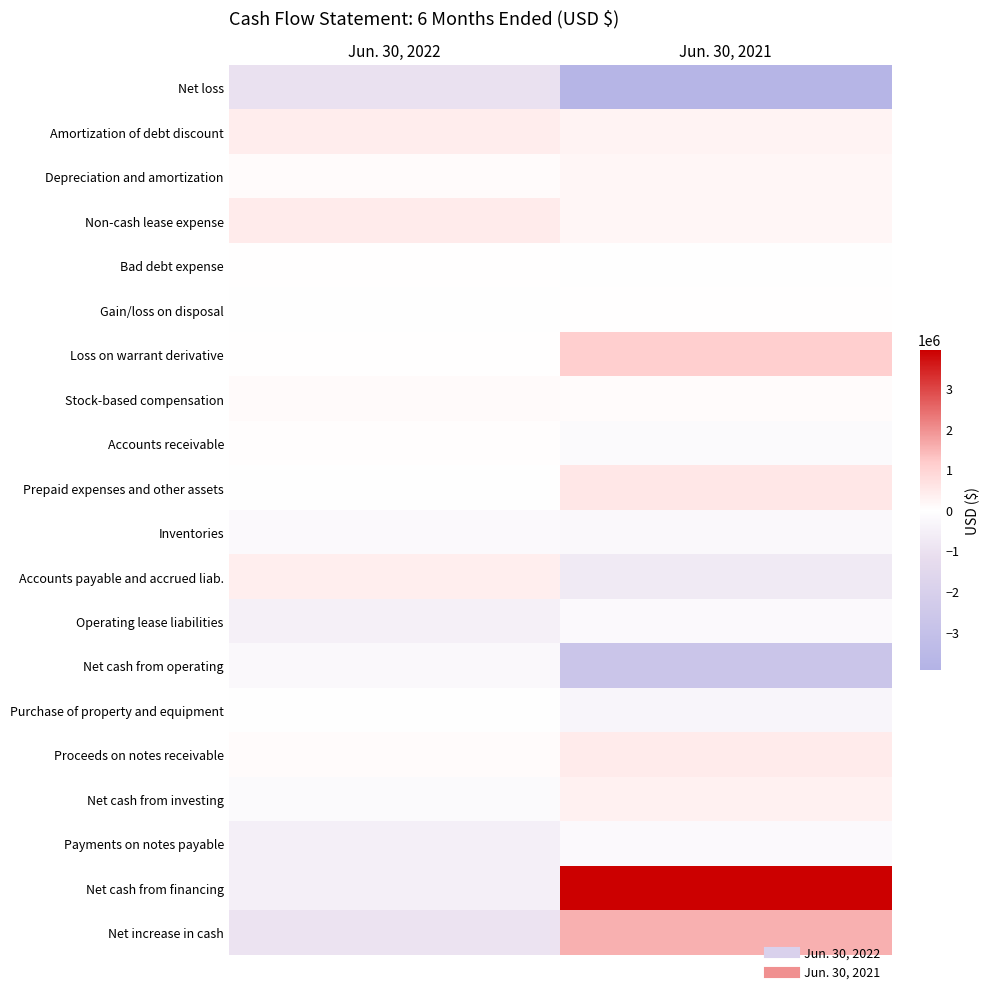

Reading left to right, list all the values displayed in this chart.

Net loss: Jun. 30, 2022=-1044004	Jun. 30, 2021=-3735321
Amortization of debt discount: Jun. 30, 2022=430942	Jun. 30, 2021=253790
Depreciation and amortization: Jun. 30, 2022=91855	Jun. 30, 2021=198988
Non-cash lease expense: Jun. 30, 2022=447766	Jun. 30, 2021=206900
Bad debt expense: Jun. 30, 2022=1156	Jun. 30, 2021=-21163
Gain/loss on disposal: Jun. 30, 2022=-13000	Jun. 30, 2021=2967
Loss on warrant derivative: Jun. 30, 2022=1406	Jun. 30, 2021=1095983
Stock-based compensation: Jun. 30, 2022=118501	Jun. 30, 2021=62284
Accounts receivable: Jun. 30, 2022=55972	Jun. 30, 2021=-175676
Prepaid expenses and other assets: Jun. 30, 2022=-25094	Jun. 30, 2021=529224
Inventories: Jun. 30, 2022=-207701	Jun. 30, 2021=-219184
Accounts payable and accrued liab.: Jun. 30, 2022=398802	Jun. 30, 2021=-712362
Operating lease liabilities: Jun. 30, 2022=-502090	Jun. 30, 2021=-185401
Net cash from operating: Jun. 30, 2022=-245489	Jun. 30, 2021=-2698971
Purchase of property and equipment: Jun. 30, 2022=-14210	Jun. 30, 2021=-327805
Proceeds on notes receivable: Jun. 30, 2022=75000	Jun. 30, 2021=433393
Net cash from investing: Jun. 30, 2022=-182792	Jun. 30, 2021=314349
Payments on notes payable: Jun. 30, 2022=-552873	Jun. 30, 2021=-200000
Net cash from financing: Jun. 30, 2022=-552873	Jun. 30, 2021=3941709
Net increase in cash: Jun. 30, 2022=-981154	Jun. 30, 2021=1557087